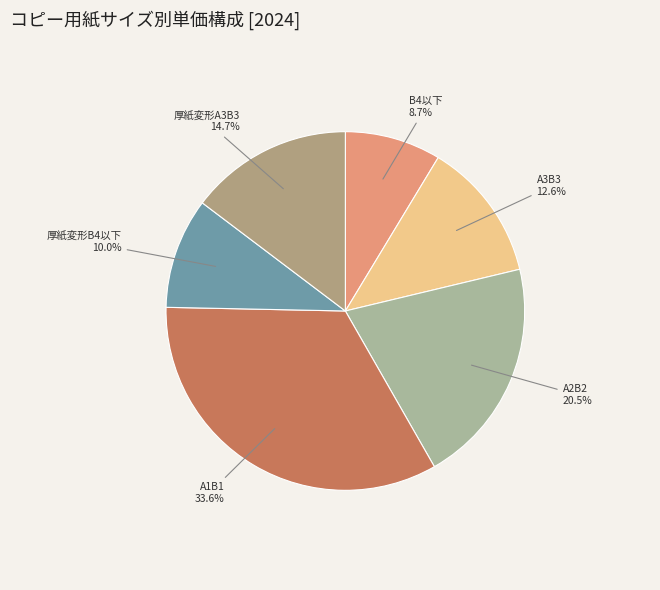

Combined, do A1B1 and A2B2 account for over 50%?

Yes